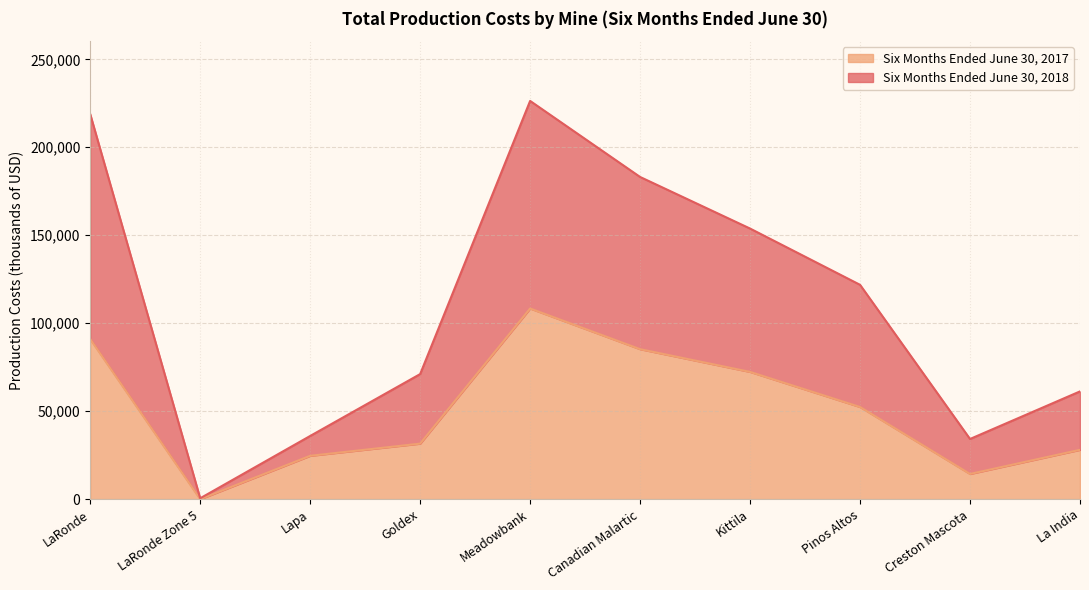

In Six Months Ended June 30, 2018, how many points are higher than both neighbors (excluding endpoints)?

1